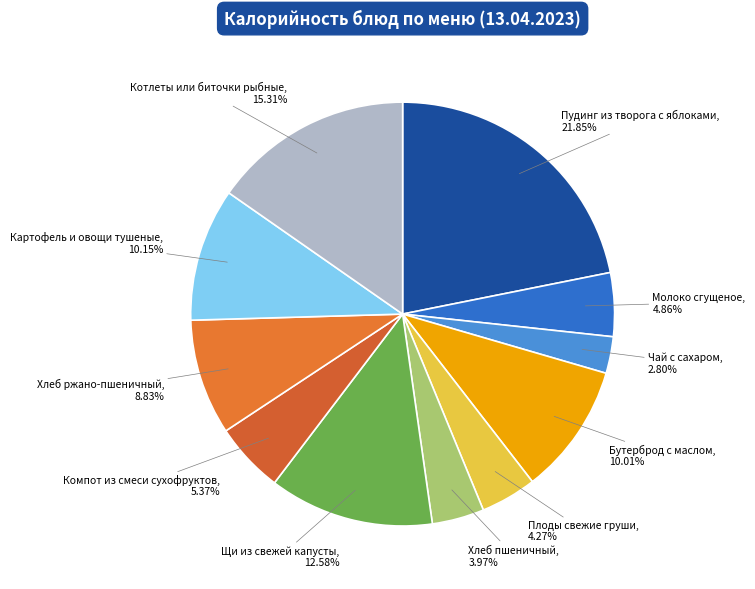

The Котлеты или биточки рыбные slice represents 10% of the pie. True or false?

False